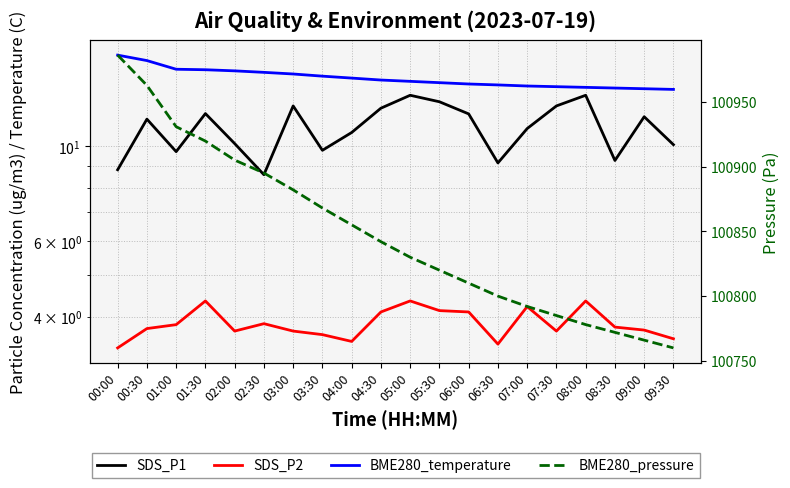

What is the sum of all BME280_pressure values?

2016959.0